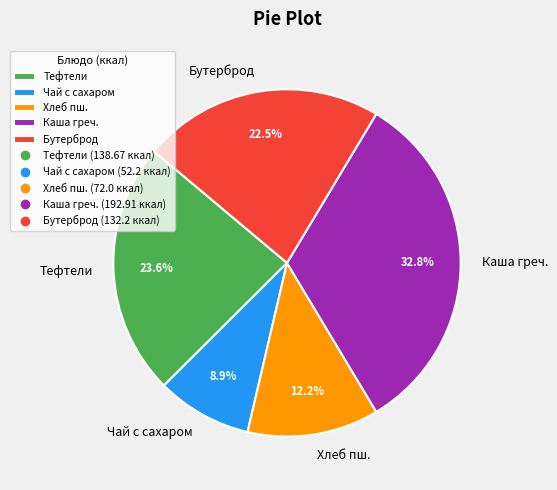

Rank the categories by value from highest to lowest.

Каша греч., Тефтели, Бутерброд, Хлеб пш., Чай с сахаром